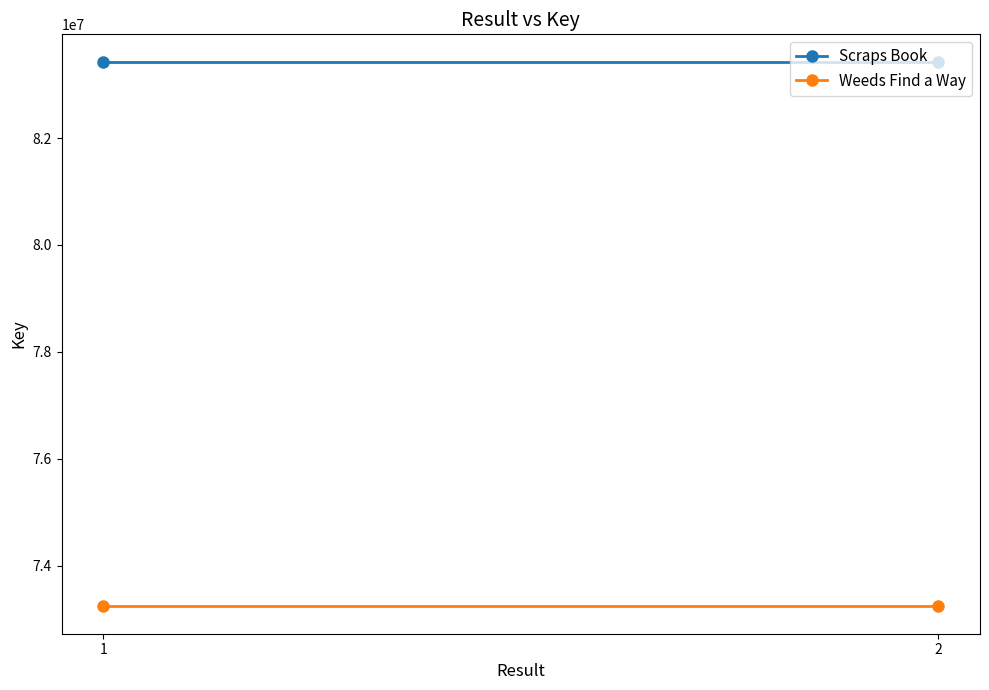

What is the sum of the Weeds Find a Way values at 2 and 1?

146473028